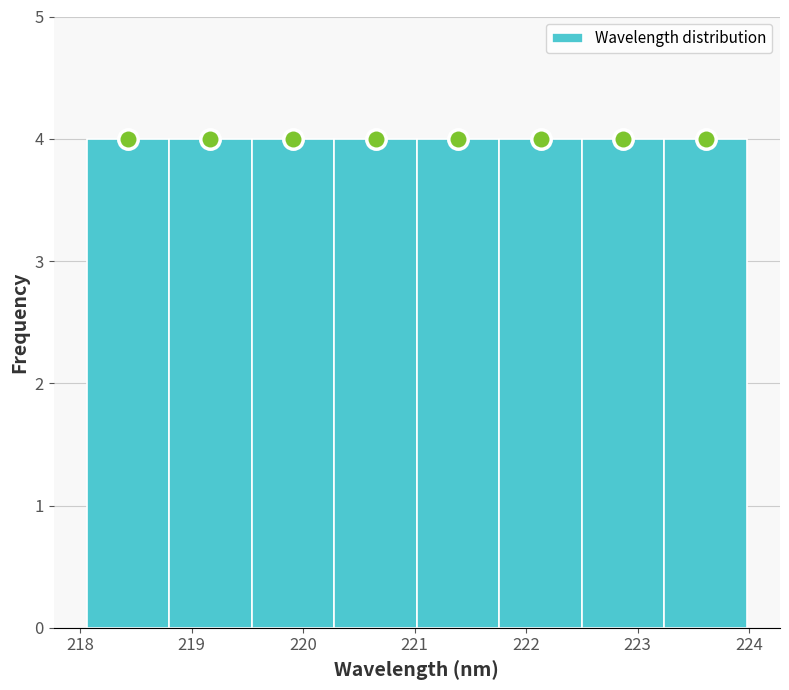

What is the height of the bar covering 218.8 to 219.5 on the x-axis? Neither the bar edges nor the heights are printed on the chart, so give them approximately, as read against the axes.

4